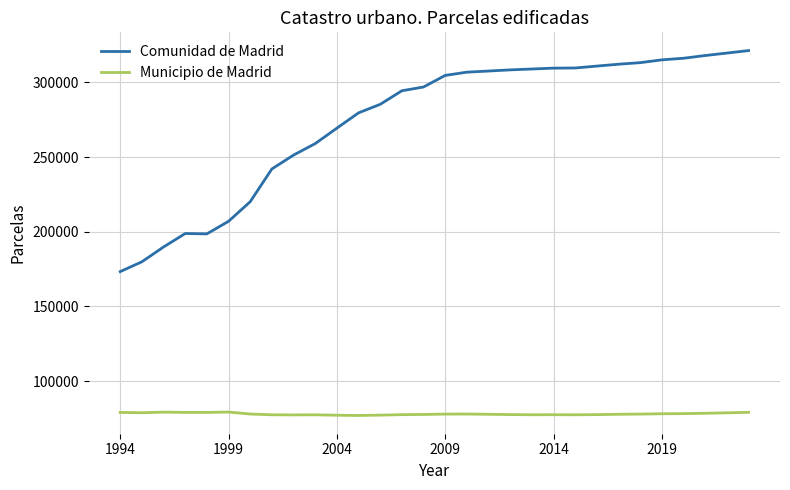

Rank the series by their maximum value, from highest to lowest.

Comunidad de Madrid, Municipio de Madrid